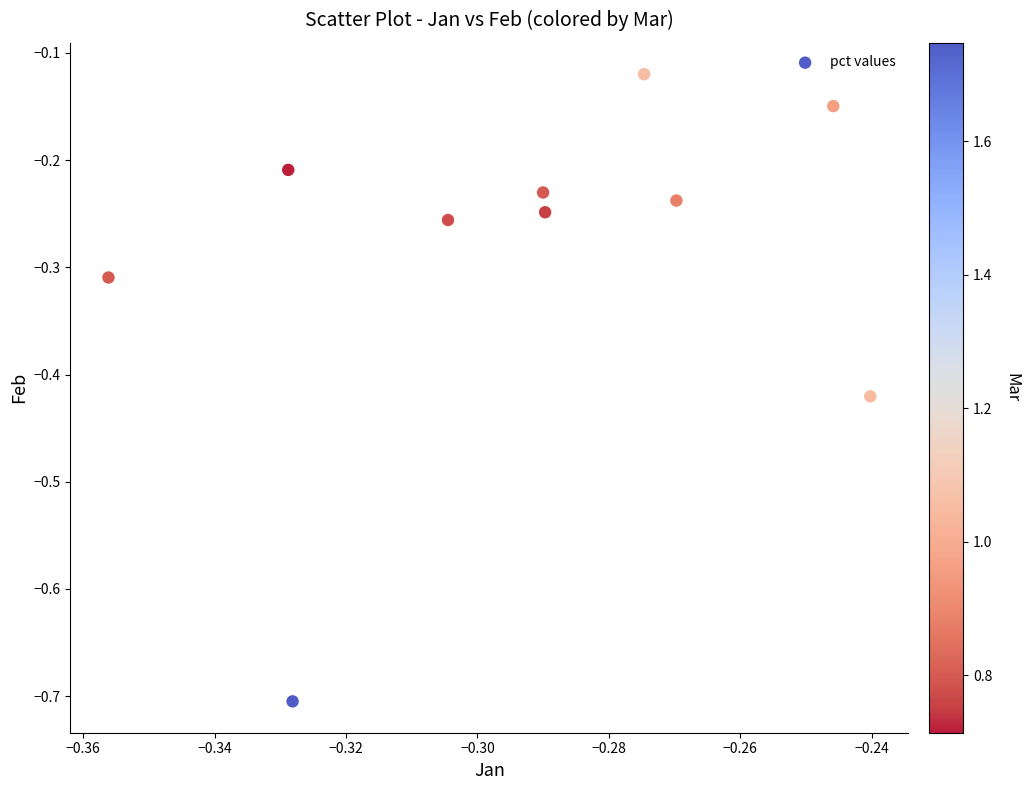

What is the range of Y values (max minus min)?

0.6